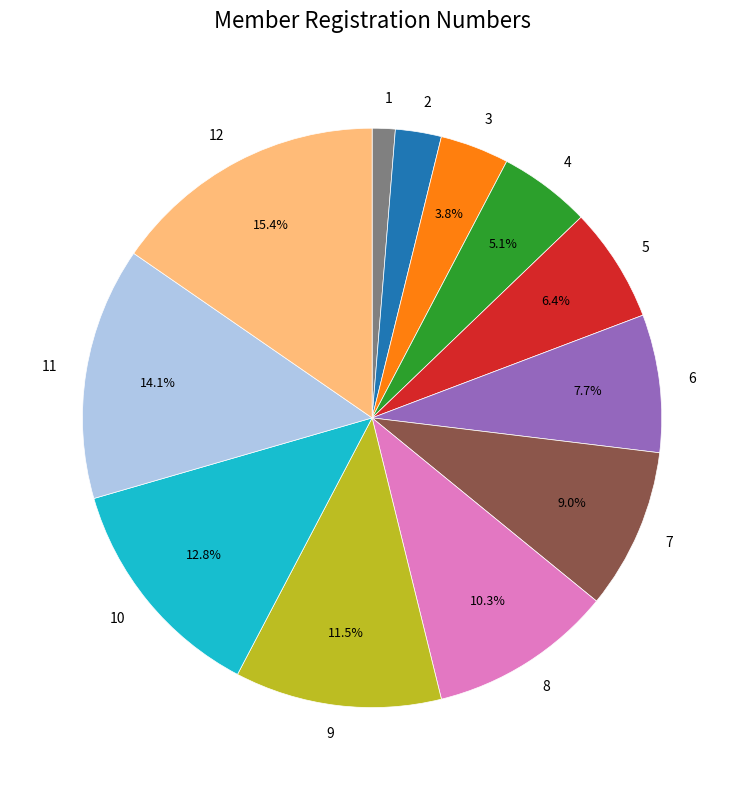

Is 4 the majority of the pie?

No